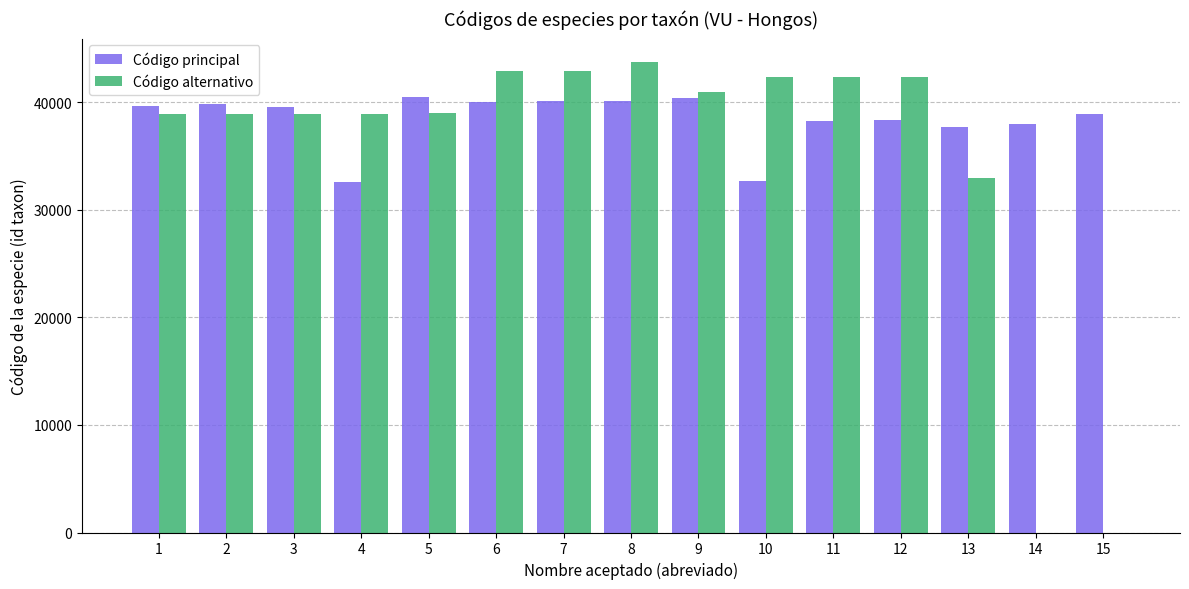

Are the bars horizontal?

No